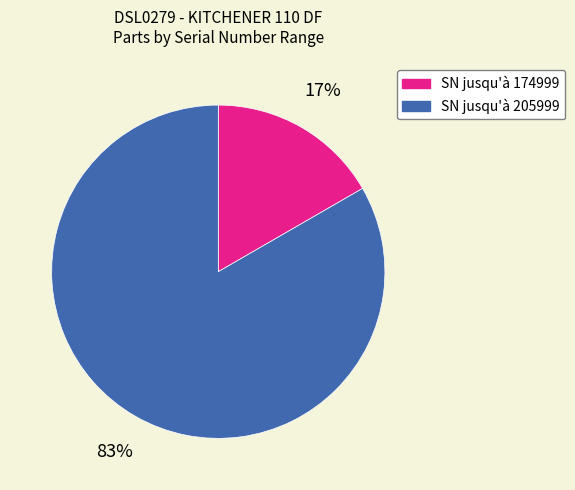

How many slices are in this pie chart?

2